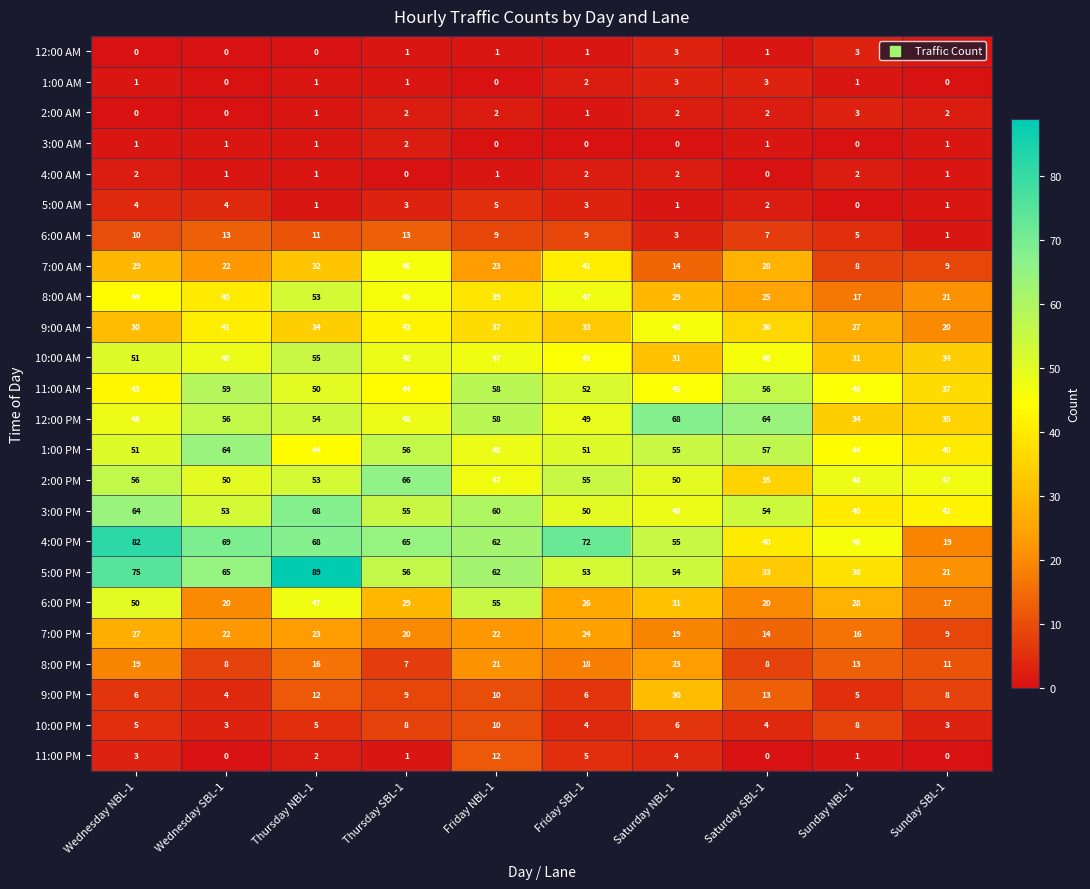

What is the spread (max minus min) of values at Thursday NBL-1?

89